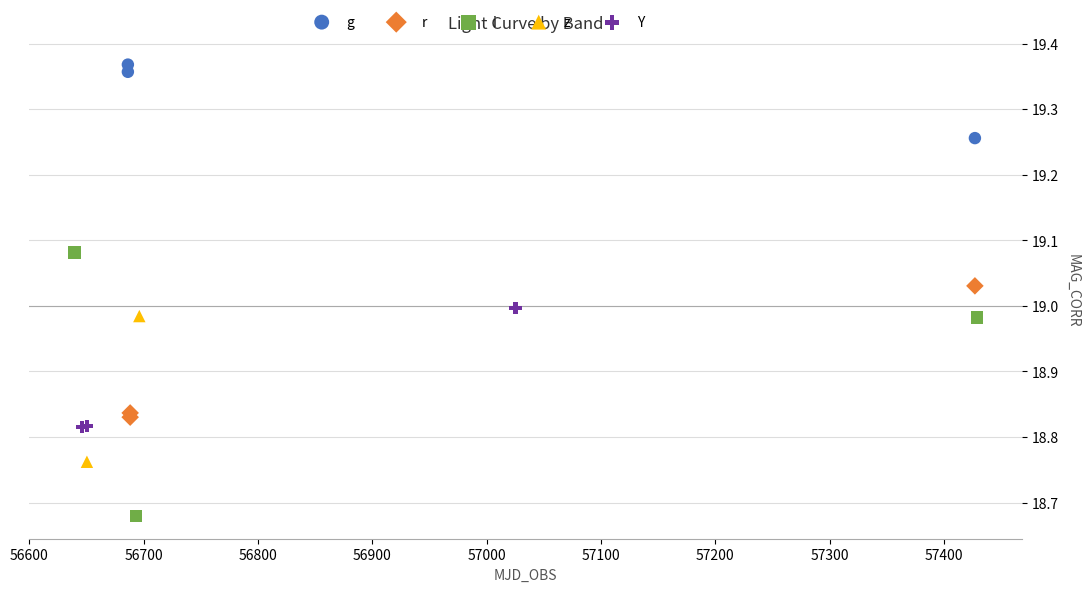

What are all the series names shown in the legend?

g, r, i, z, Y